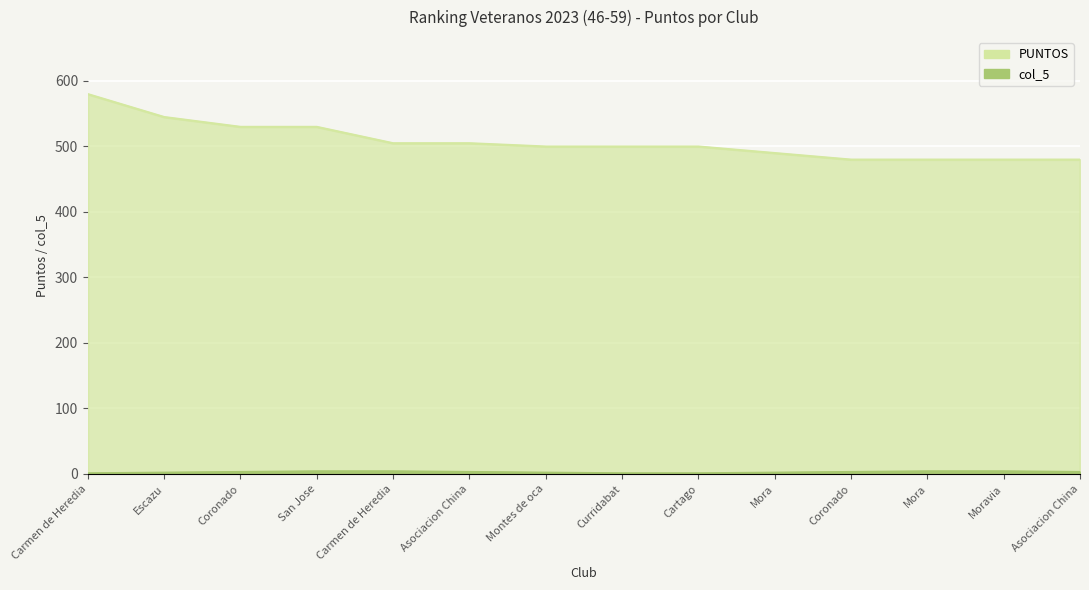

What is the average value of the col_5 series?

3